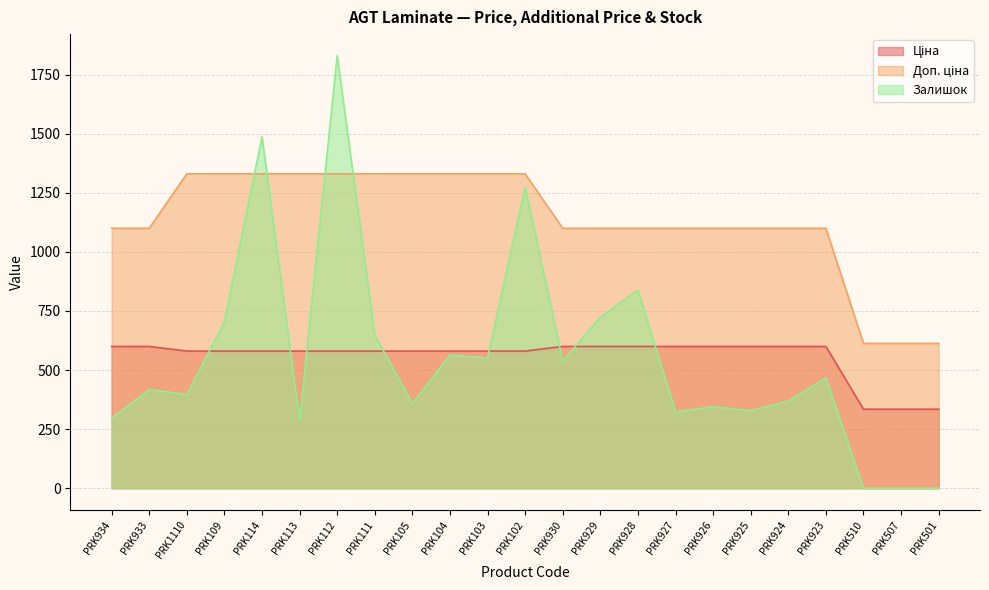

Rank the series by their maximum value, from highest to lowest.

Залишок, Доп. ціна, Ціна